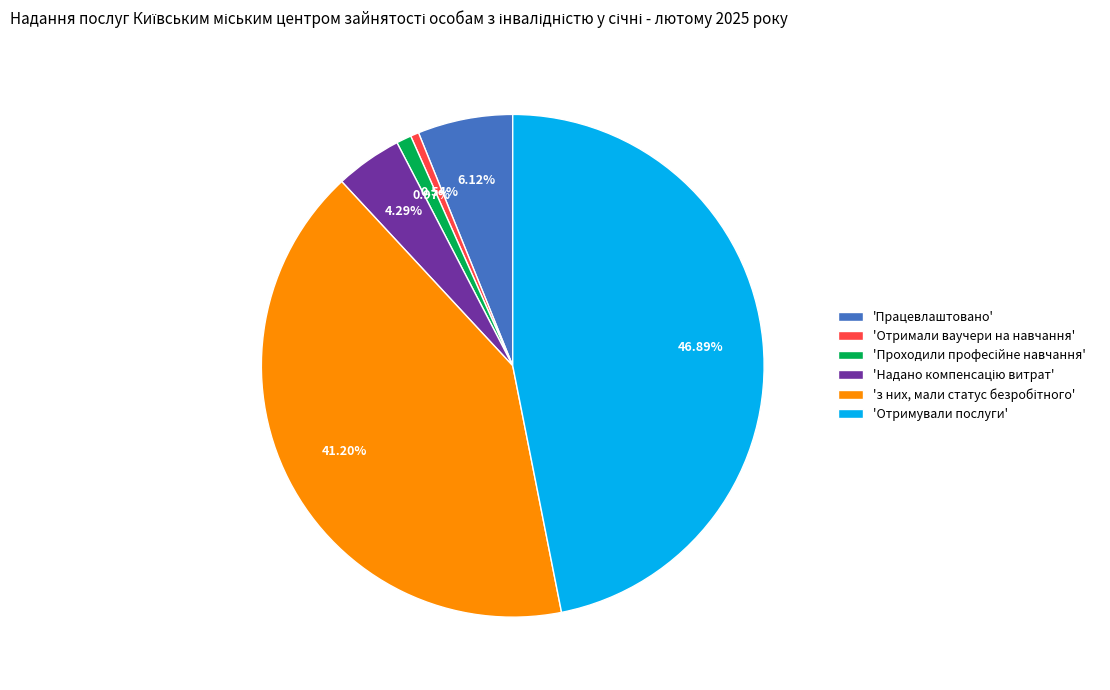

What is the largest slice in the pie chart?

'Отримували послуги'